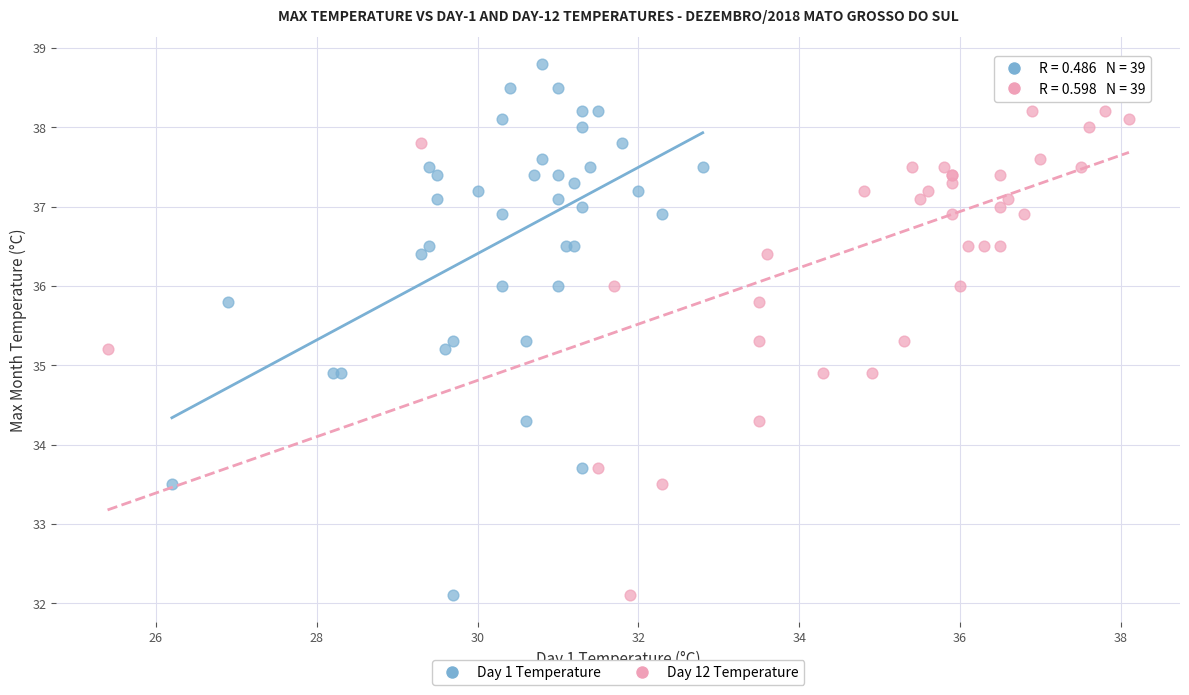

What are all the series names shown in the legend?

Day 1 Temperature, Day 12 Temperature